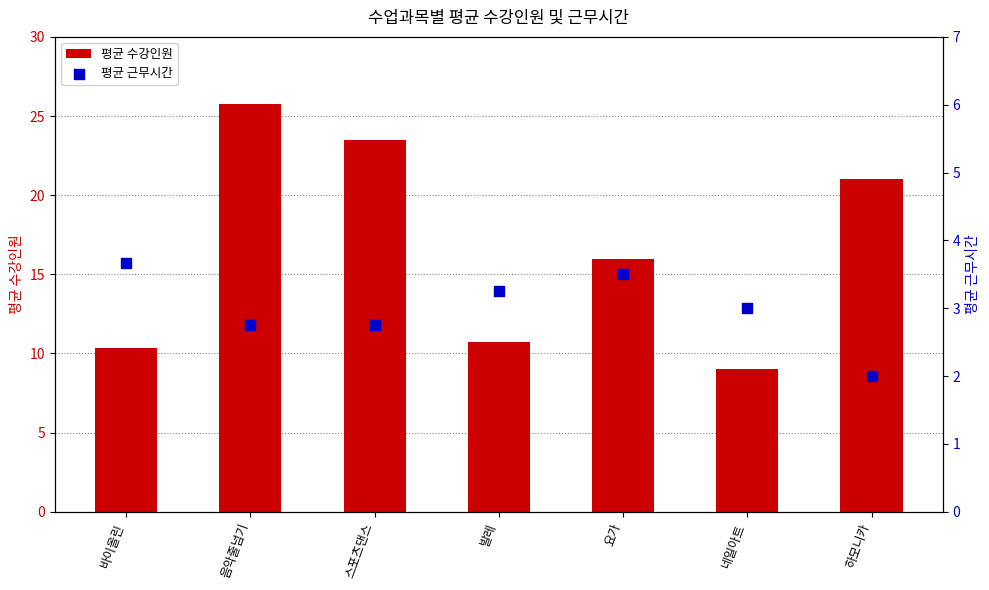

What are all the series names shown in the legend?

평균 수강인원, 평균 근무시간